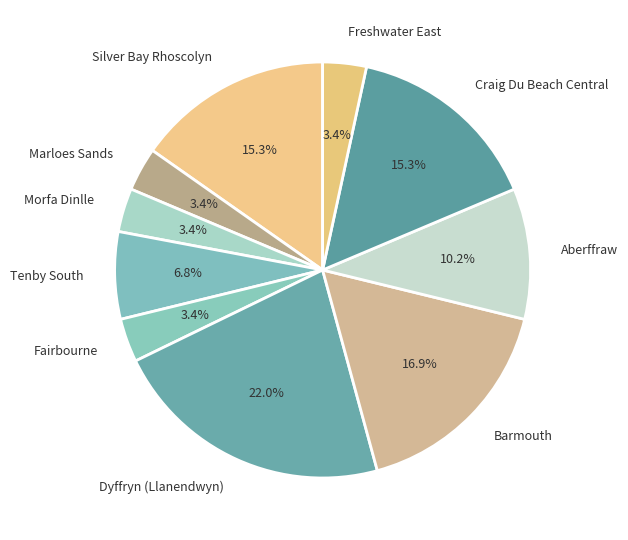

Does Craig Du Beach Central represent more than half of the total?

No